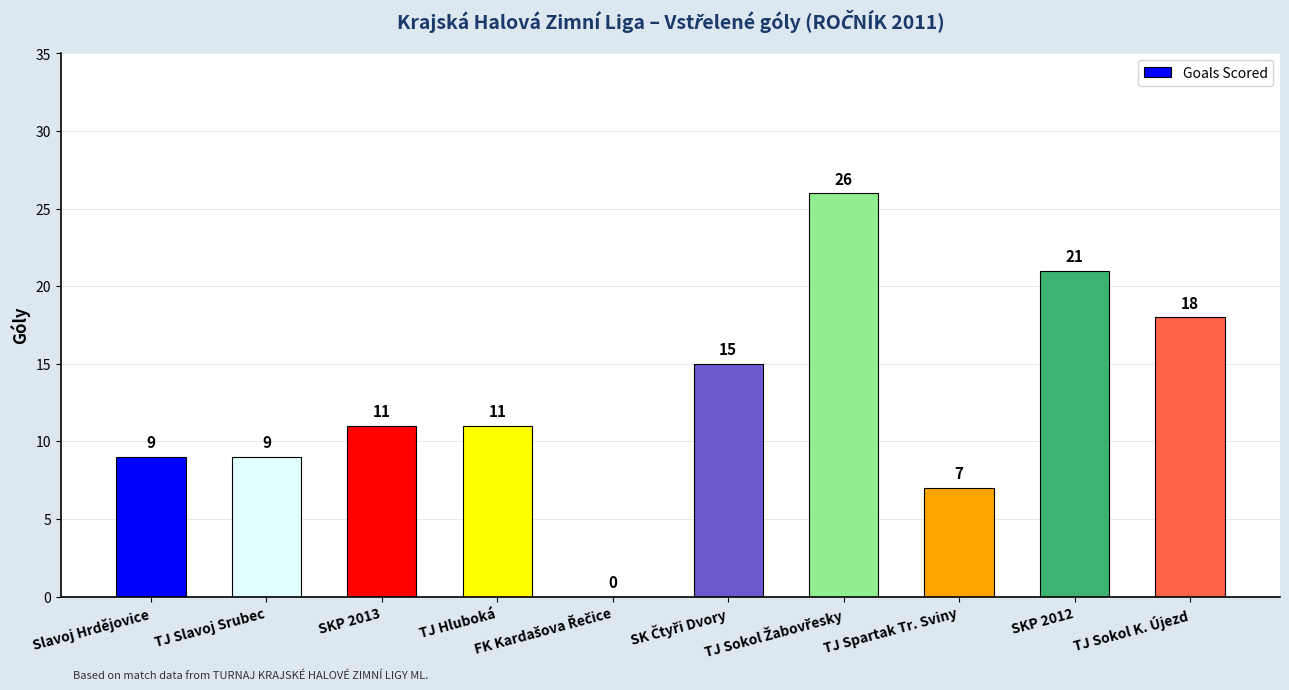

What is the maximum value shown in the chart?

26